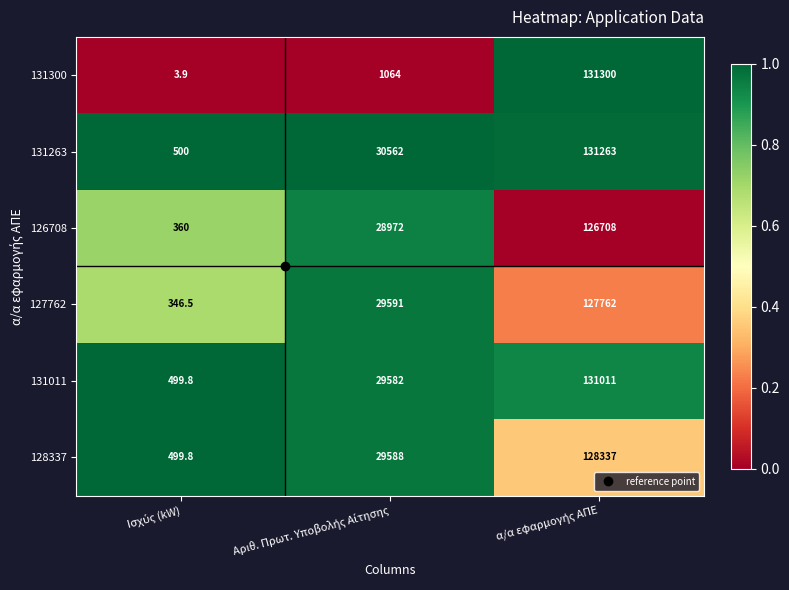

Which series has the largest total across all categories?

131263